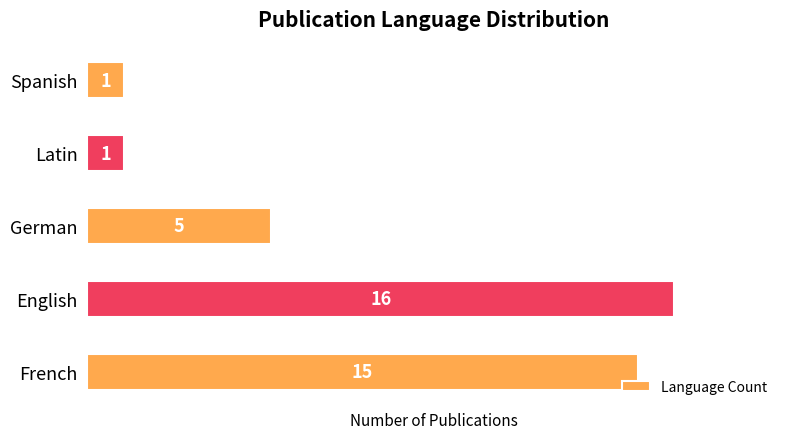

What is the change in value from English to Spanish?

-15